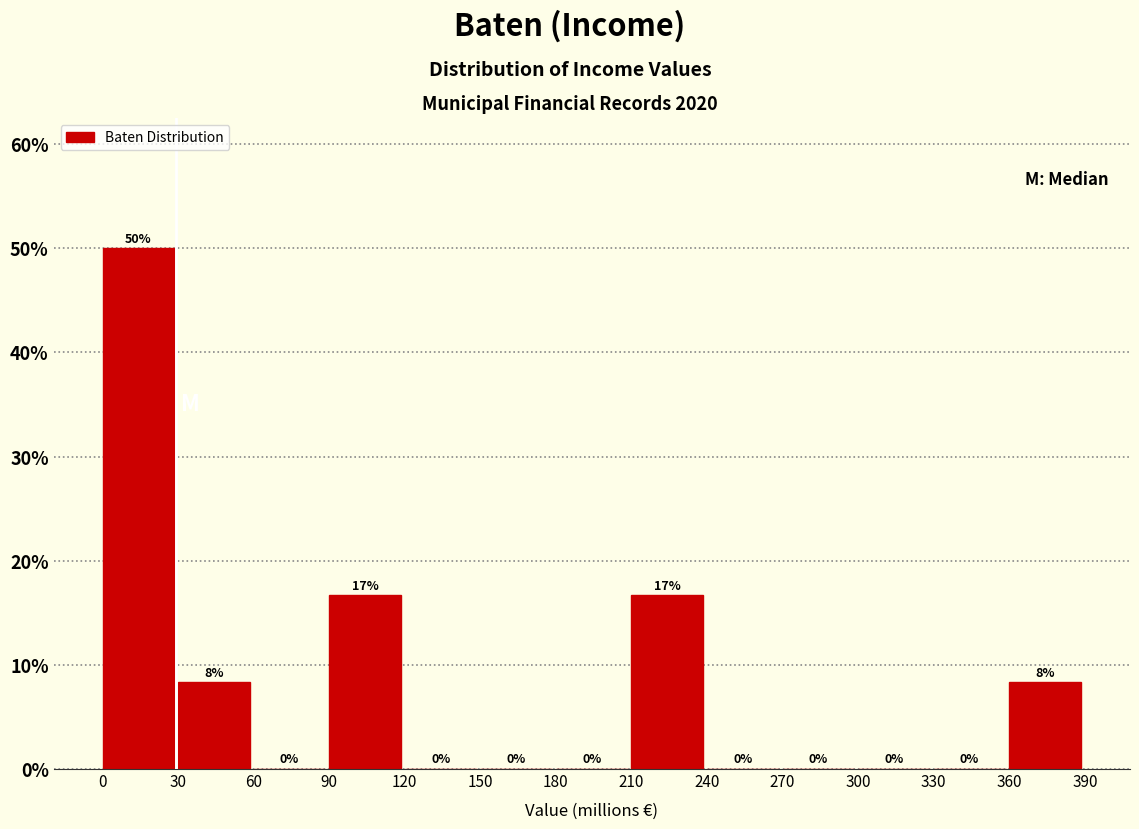

Over which range of the x-axis is the bar tallest?

0 to 30